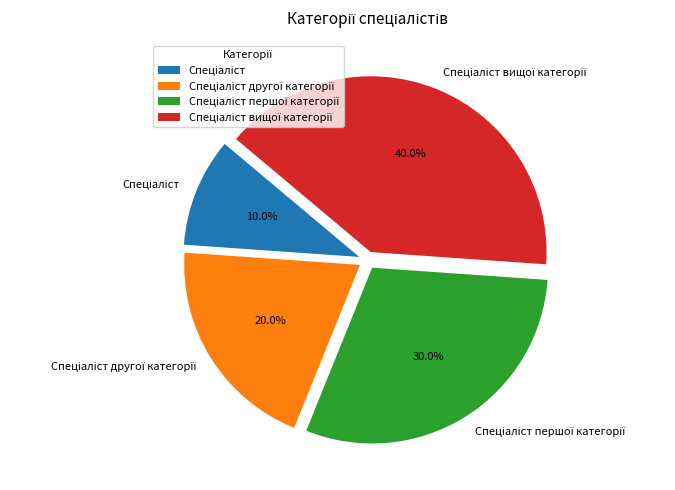

Does any single category account for the majority?

No